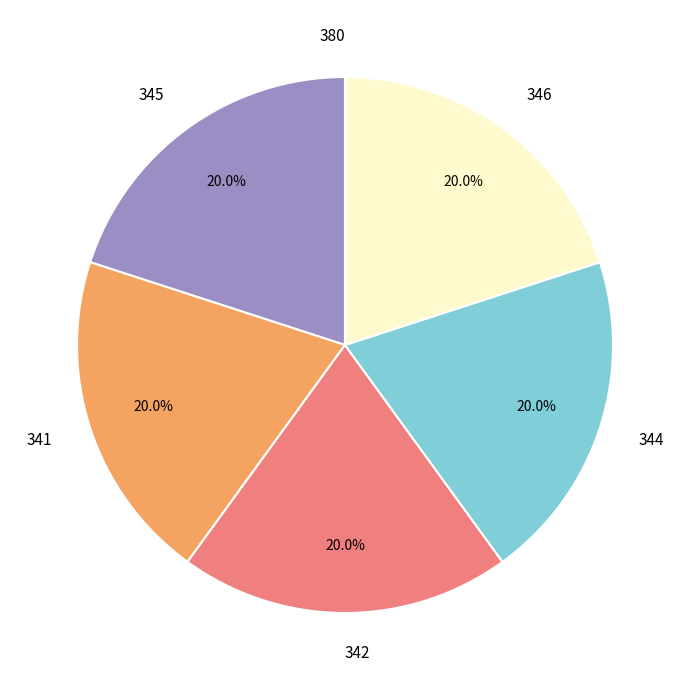

How much of the chart is everything except 346?

80.0%